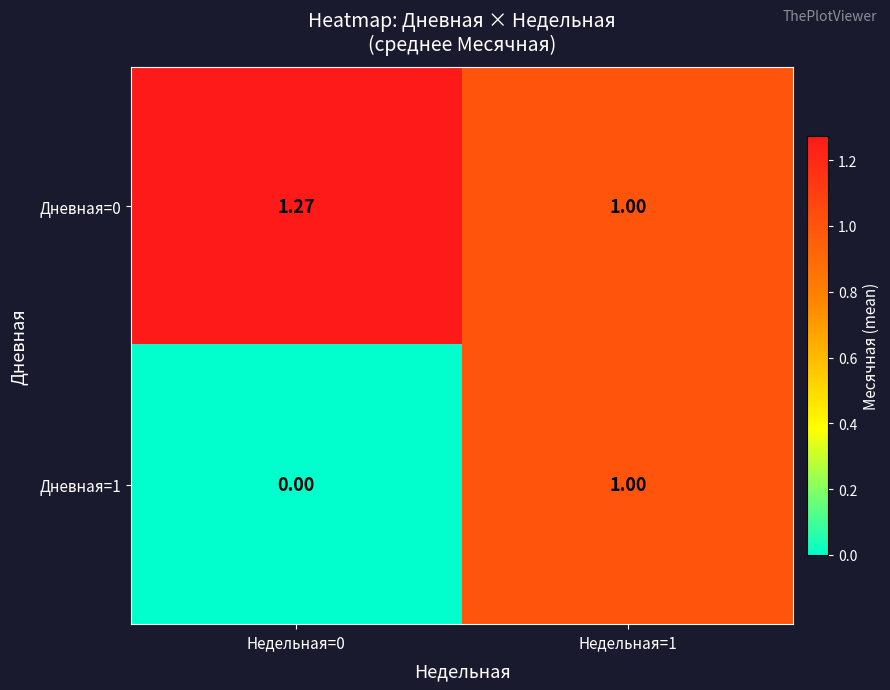

List the series in order of their overall mean, highest first.

Дневная=0, Дневная=1